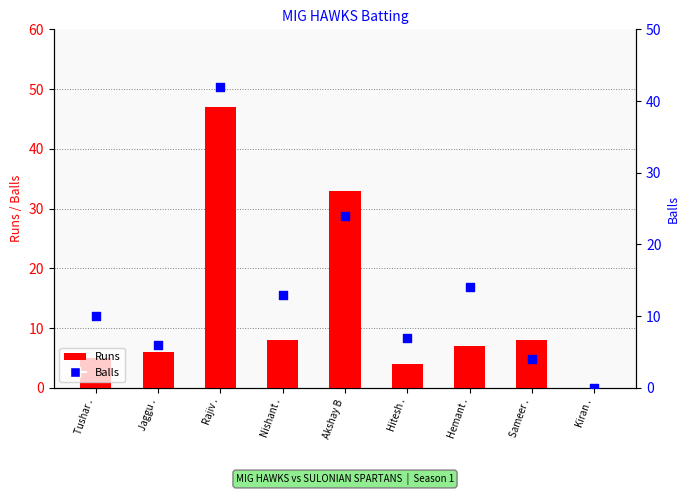

Which series has the largest total across all categories?

Balls